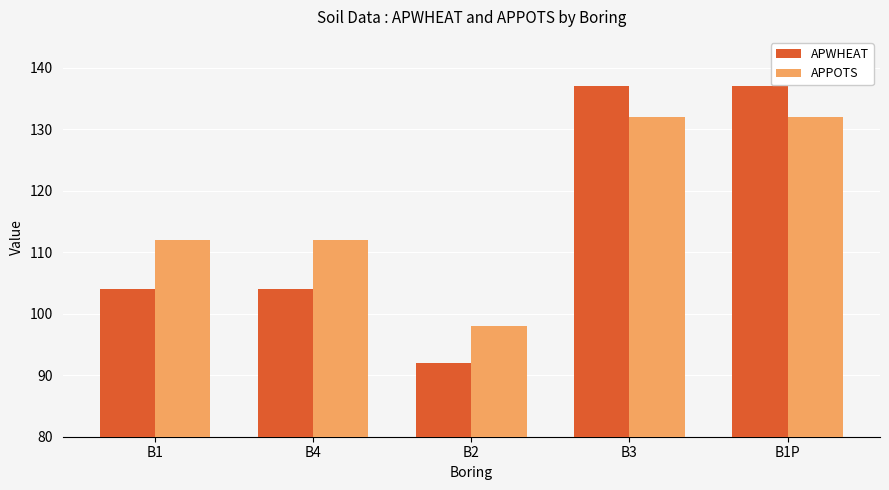

Which series changed the most between B1 and B3?

APWHEAT